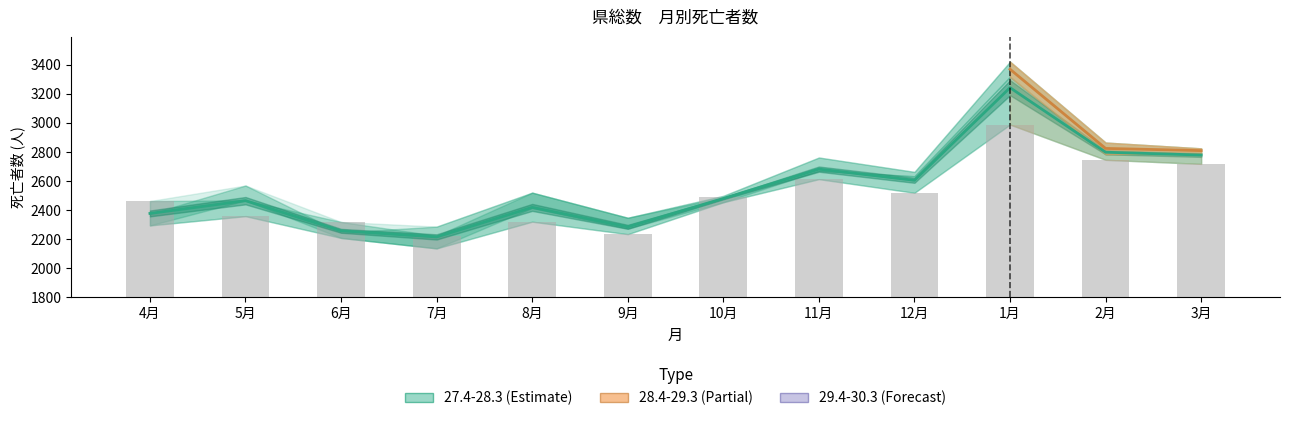

What value does the 27.4-28.3 series have at 9月?

2234.0